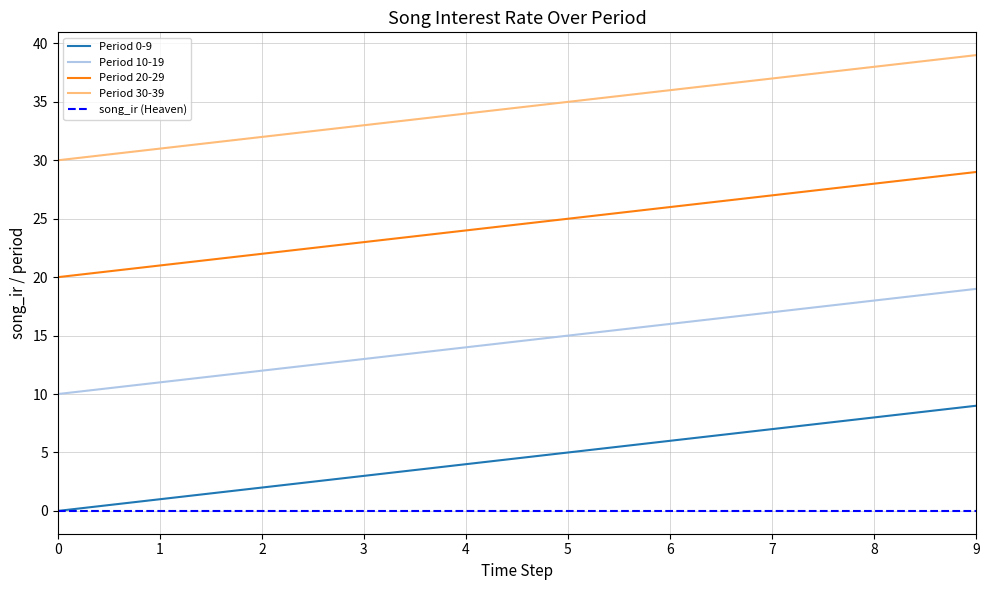

At which category is the sum across all series the highest?

9